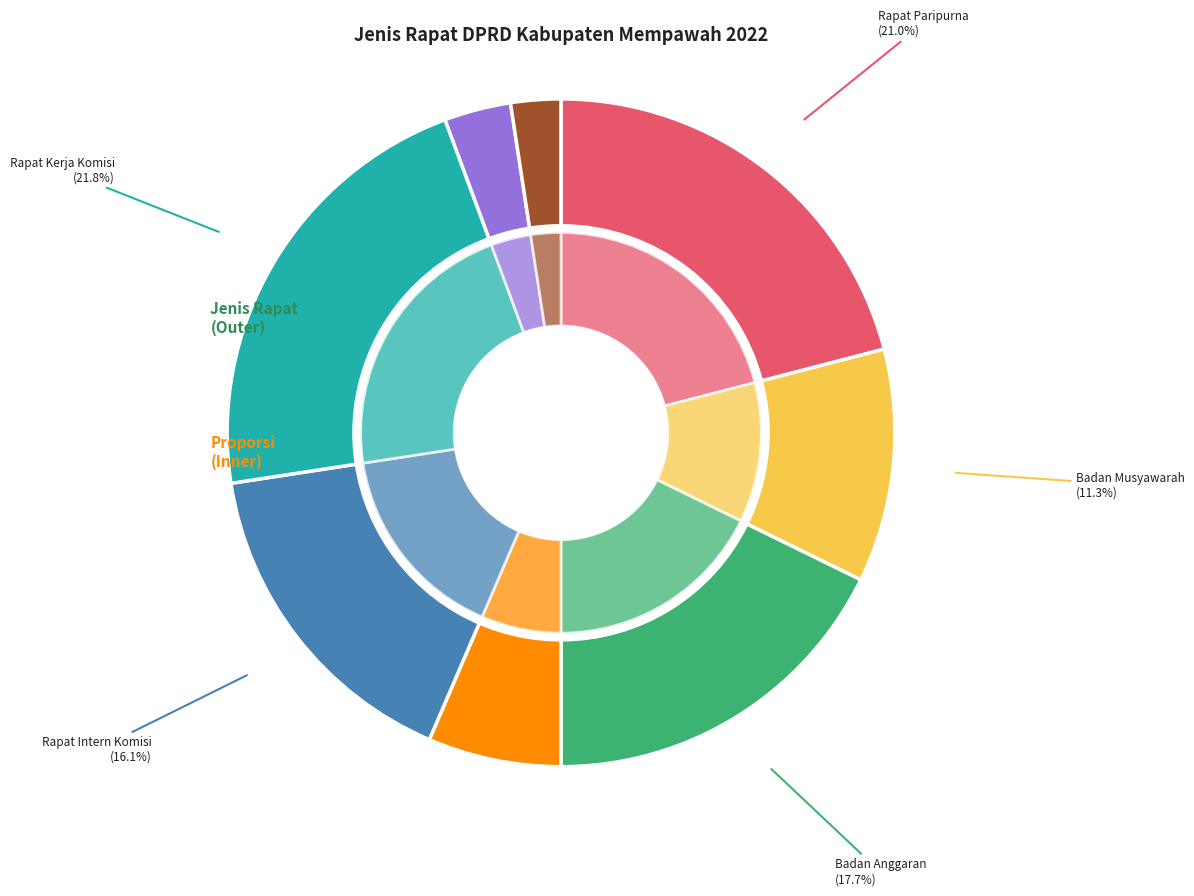

How many segments does this pie chart have?

8